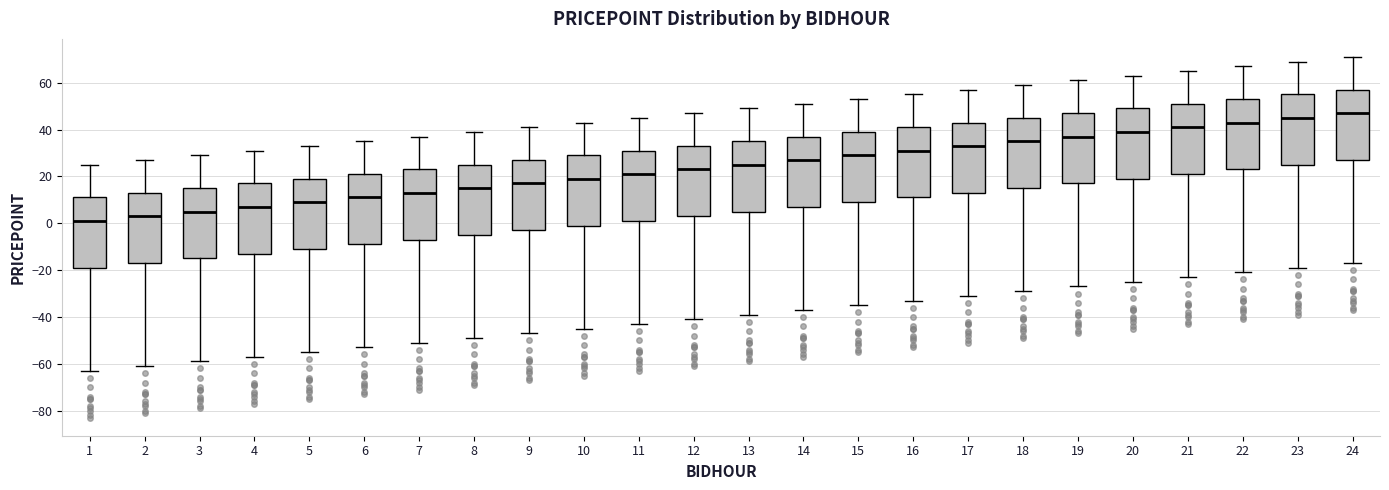

Reading left to right, read every box against the y-axis: the position of its median line, the range the box covers, and the ends of its whiskers. The values are not printed on the chart, so give them approximately, as read against the axis.

1: median 2, box -18 to 12, whiskers -62 to 26
2: median 4, box -16 to 14, whiskers -60 to 28
3: median 6, box -14 to 16, whiskers -58 to 30
4: median 8, box -12 to 18, whiskers -56 to 32
5: median 10, box -10 to 20, whiskers -54 to 34
6: median 12, box -8 to 22, whiskers -52 to 36
7: median 14, box -6 to 24, whiskers -50 to 38
8: median 16, box -4 to 26, whiskers -48 to 40
9: median 18, box -2 to 28, whiskers -46 to 42
10: median 20, box 0 to 30, whiskers -44 to 44
11: median 22, box 2 to 32, whiskers -42 to 46
12: median 24, box 4 to 34, whiskers -40 to 48
13: median 26, box 6 to 36, whiskers -38 to 50
14: median 28, box 8 to 38, whiskers -36 to 52
15: median 30, box 10 to 40, whiskers -34 to 54
16: median 32, box 12 to 42, whiskers -32 to 56
17: median 34, box 14 to 44, whiskers -30 to 58
18: median 36, box 16 to 46, whiskers -28 to 60
19: median 38, box 18 to 48, whiskers -26 to 62
20: median 40, box 20 to 50, whiskers -24 to 64
21: median 42, box 22 to 52, whiskers -22 to 66
22: median 44, box 24 to 54, whiskers -20 to 68
23: median 46, box 26 to 56, whiskers -18 to 70
24: median 48, box 28 to 58, whiskers -16 to 72